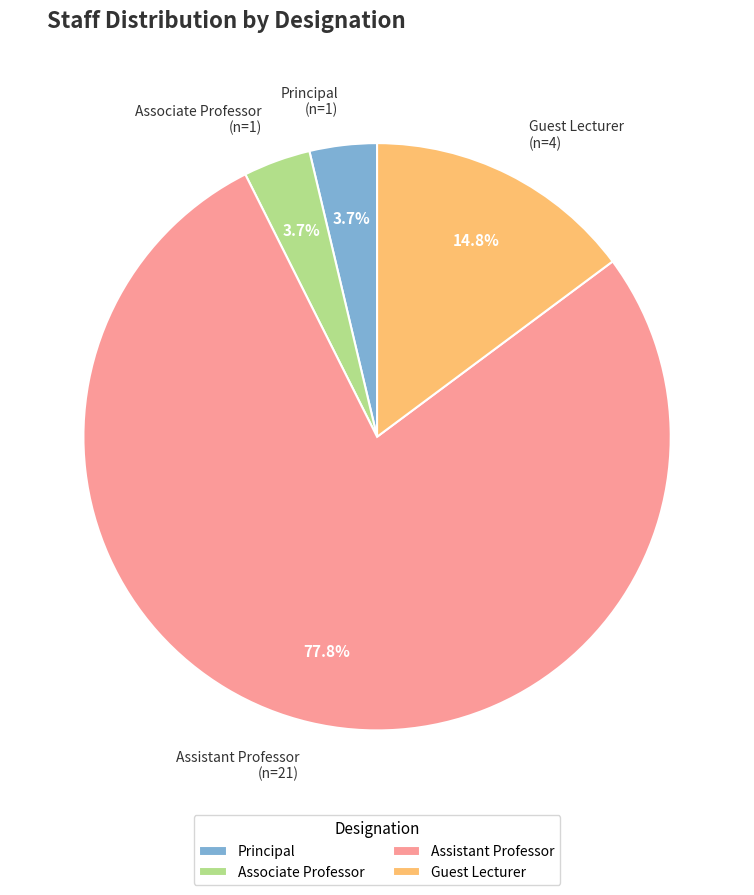

To the nearest percent, what percentage of the pie is Assistant Professor?

78%